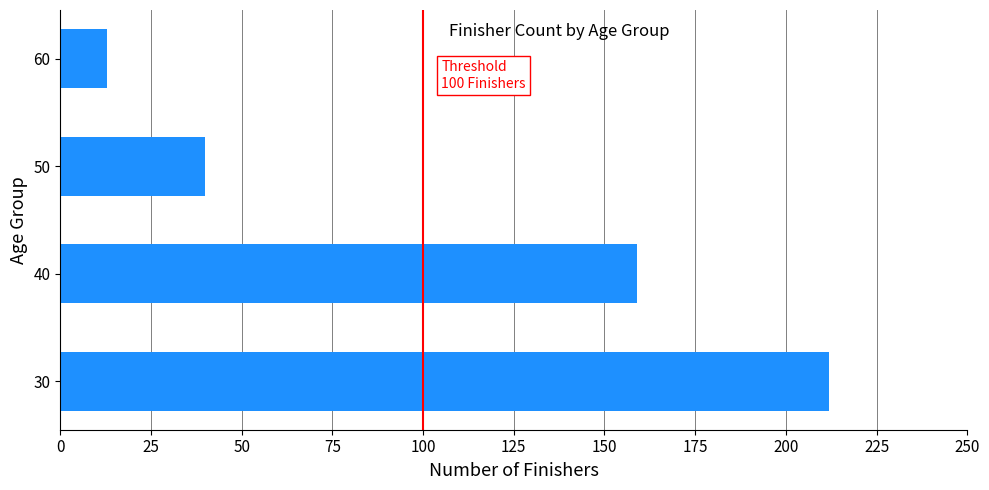

Does the chart contain stacked bars?

No